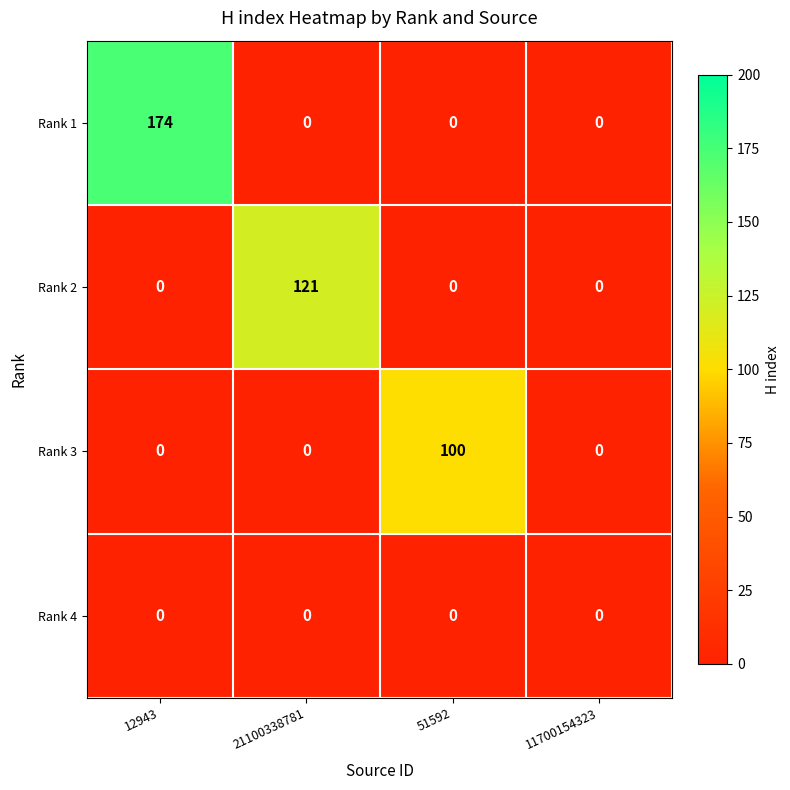

Count the number of categories in the chart.

4